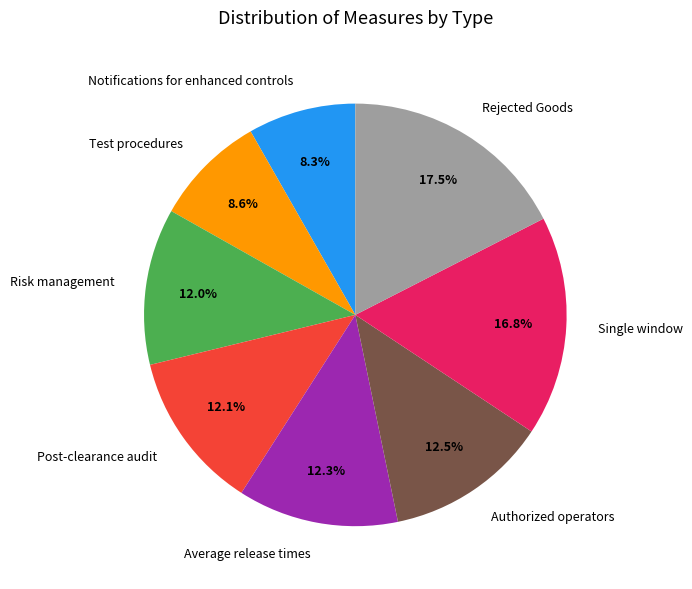

How many slices are in this pie chart?

8